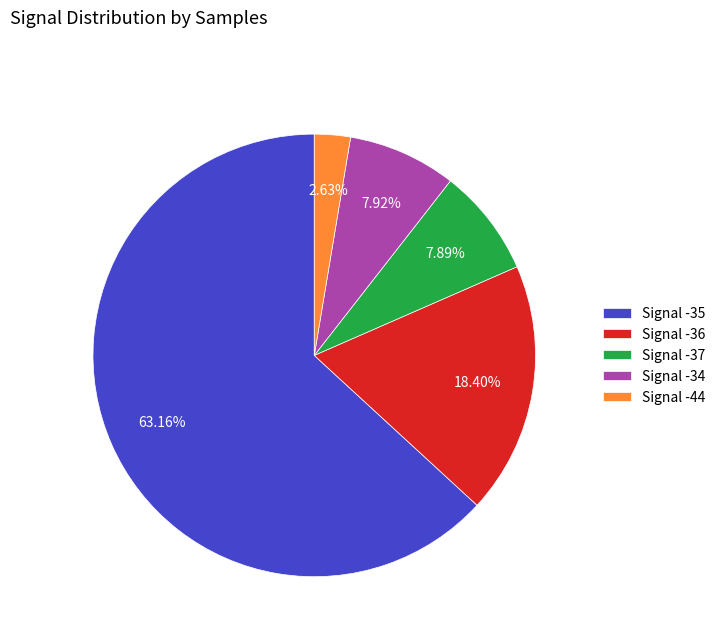

How many segments does this pie chart have?

5